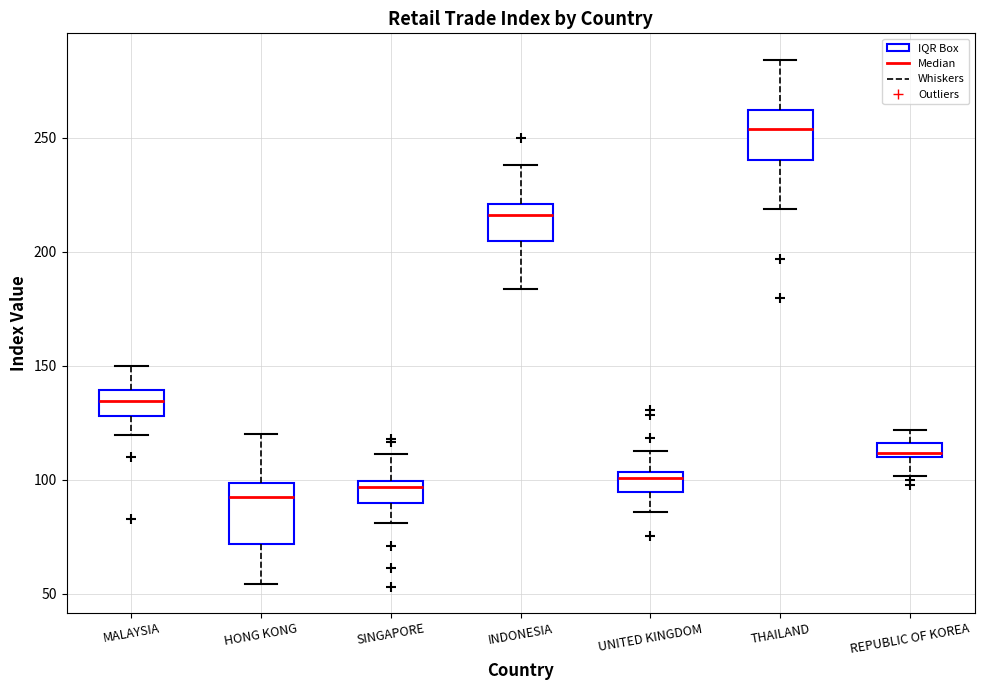

Where does the median line of the box for MALAYSIA sit on the y-axis? The values are not printed on the chart, so give them approximately, as read against the axis.

135